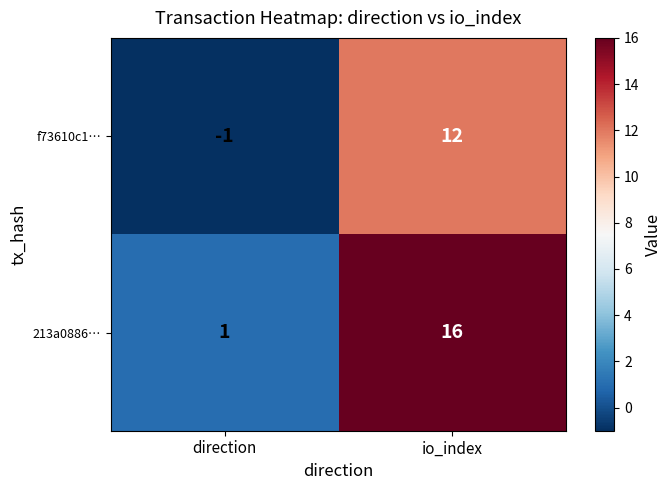

List the series in order of their overall mean, lowest first.

f73610c1…, 213a0886…